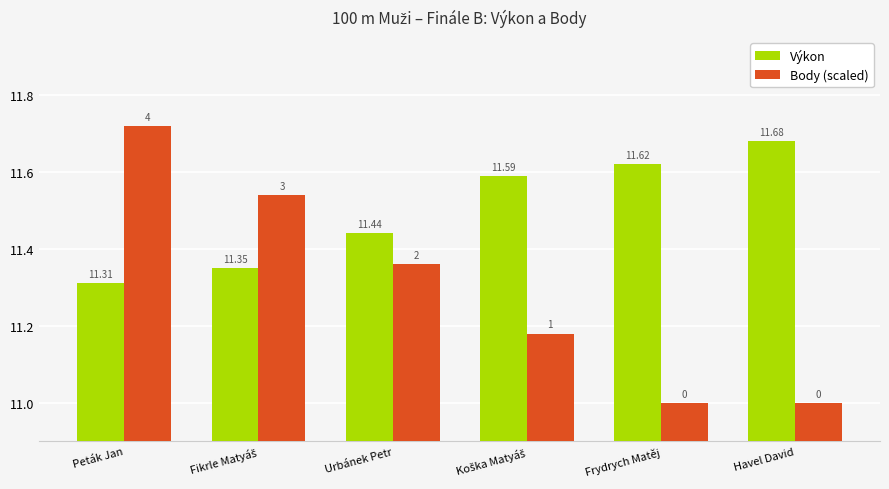

What is the minimum value for Výkon?

11.3